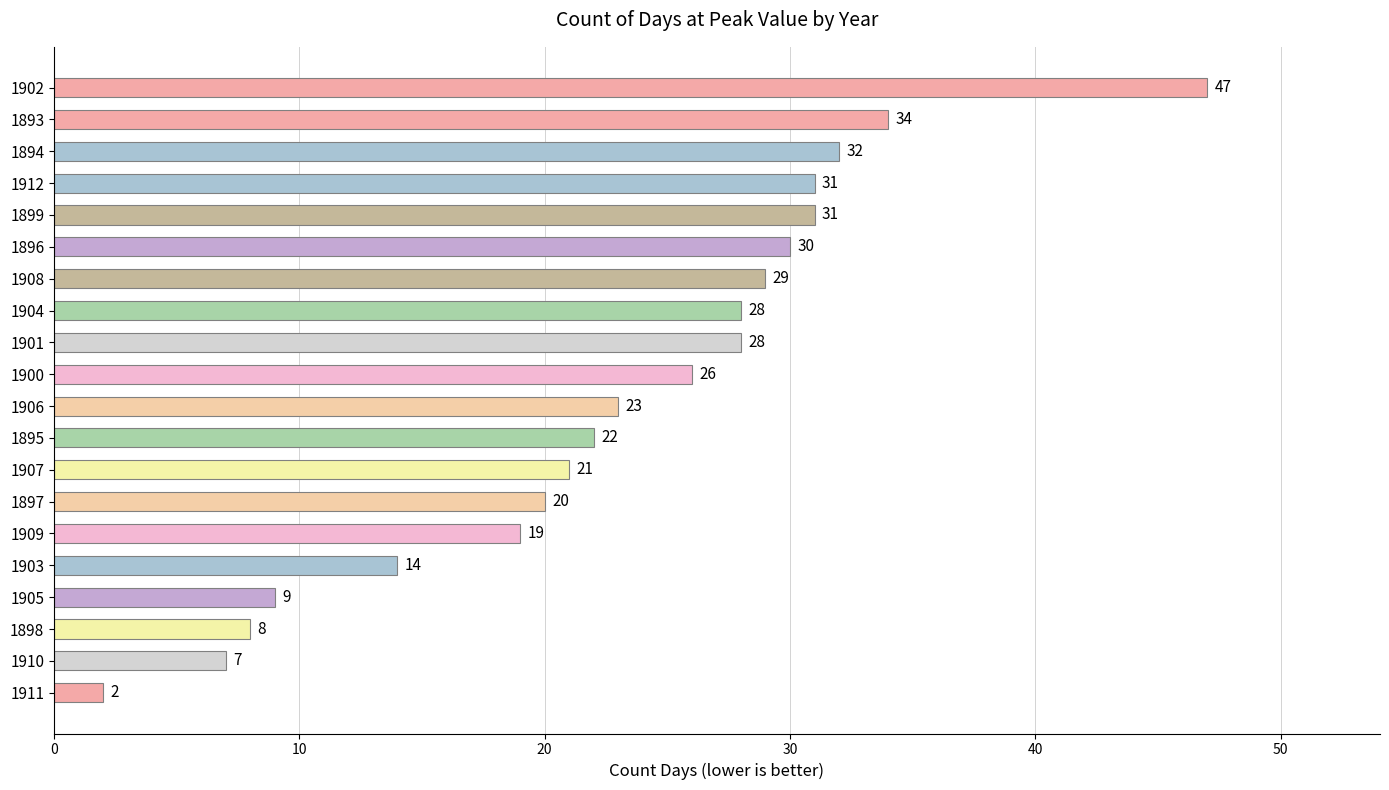

Reading bottom to top, extract all data points from this chart.

1911=2	1910=7	1898=8	1905=9	1903=14	1909=19	1897=20	1907=21	1895=22	1906=23	1900=26	1901=28	1904=28	1908=29	1896=30	1899=31	1912=31	1894=32	1893=34	1902=47